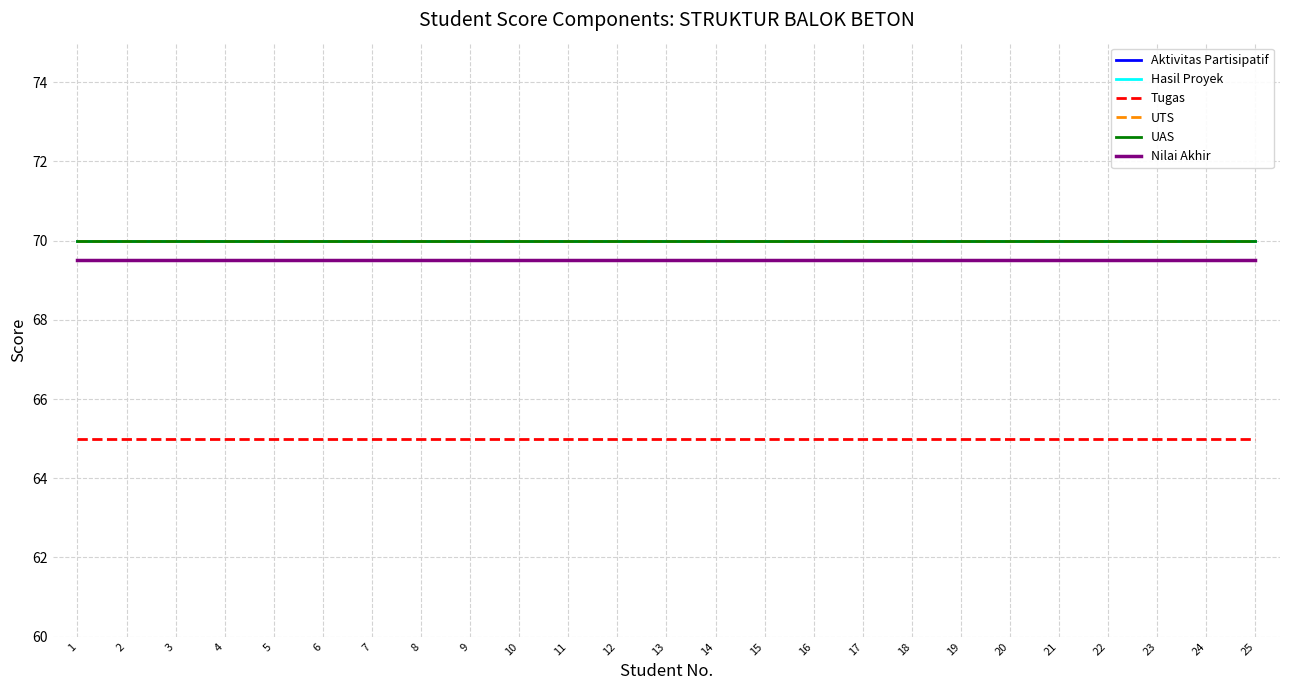

At which category is the sum across all series the highest?

1